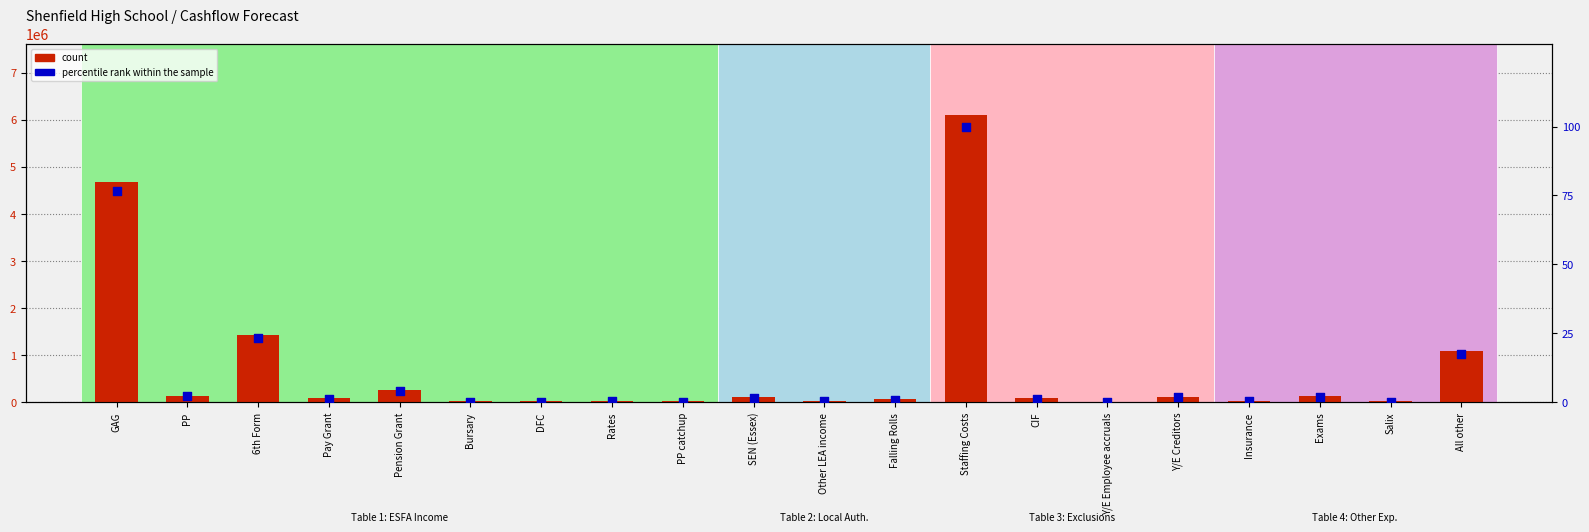

Is the value of percentile rank within the sample at Salix greater than the value of count at Y/E Employee accruals?

No